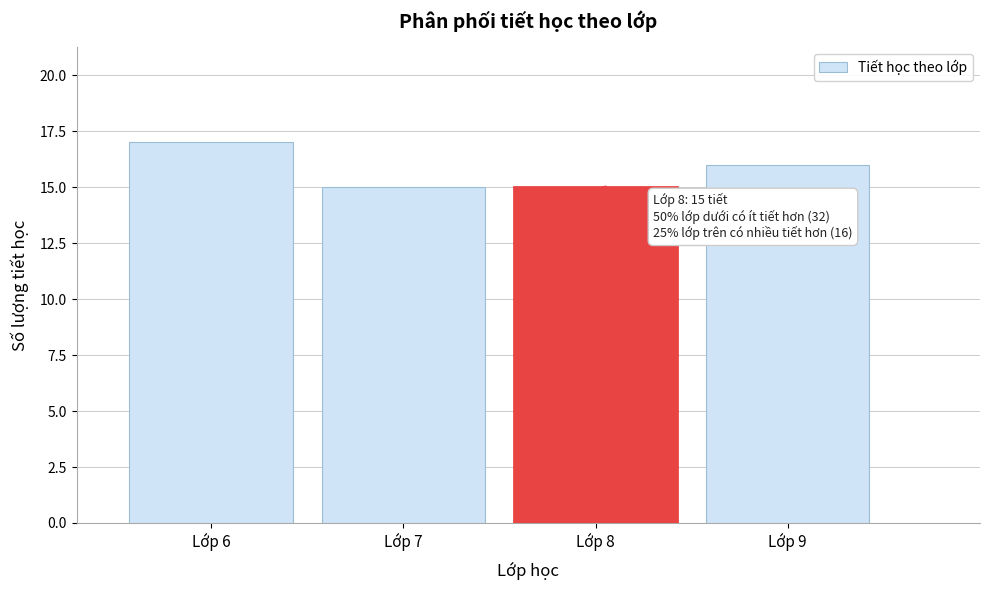

Reading left to right, what are all the values shown in this chart?

Lớp 6=17	Lớp 7=15	Lớp 8=15	Lớp 9=16